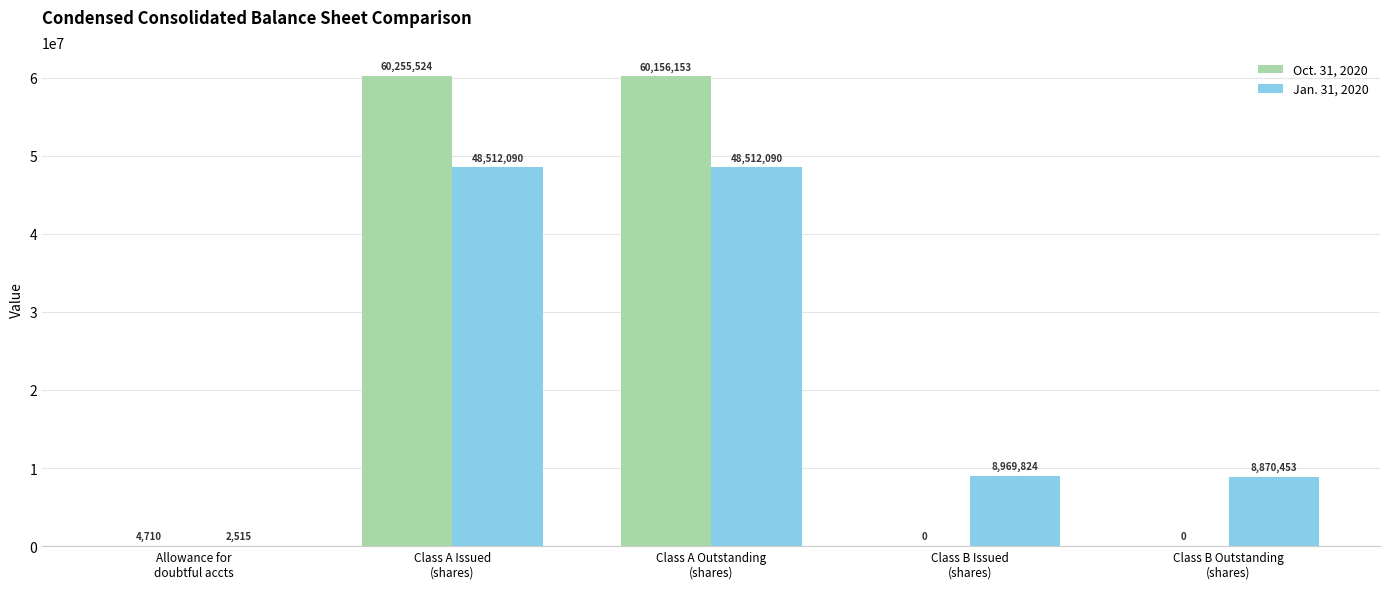

What is the spread (max minus min) of values at Class B Outstanding
(shares)?

8870453